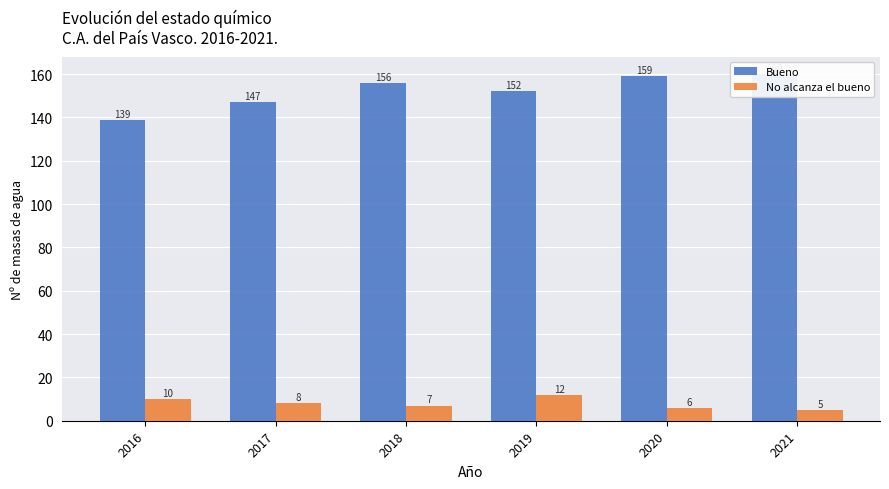

What is the total value across all series at 2019?

164